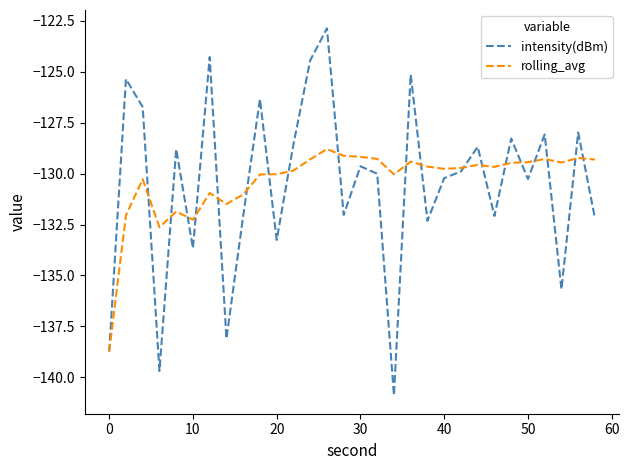

Rank the series by their maximum value, from lowest to highest.

rolling_avg, intensity(dBm)